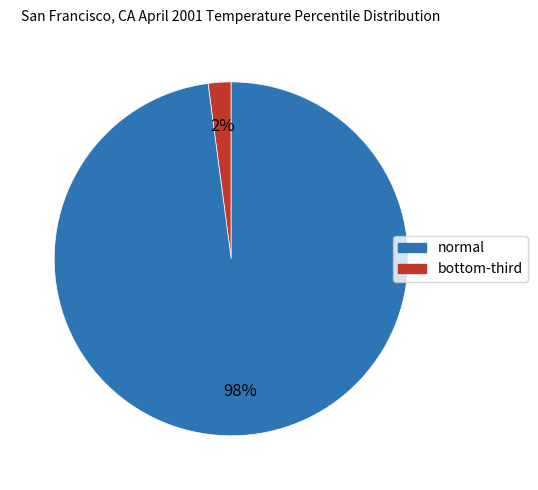

Is there a majority slice in this chart?

Yes